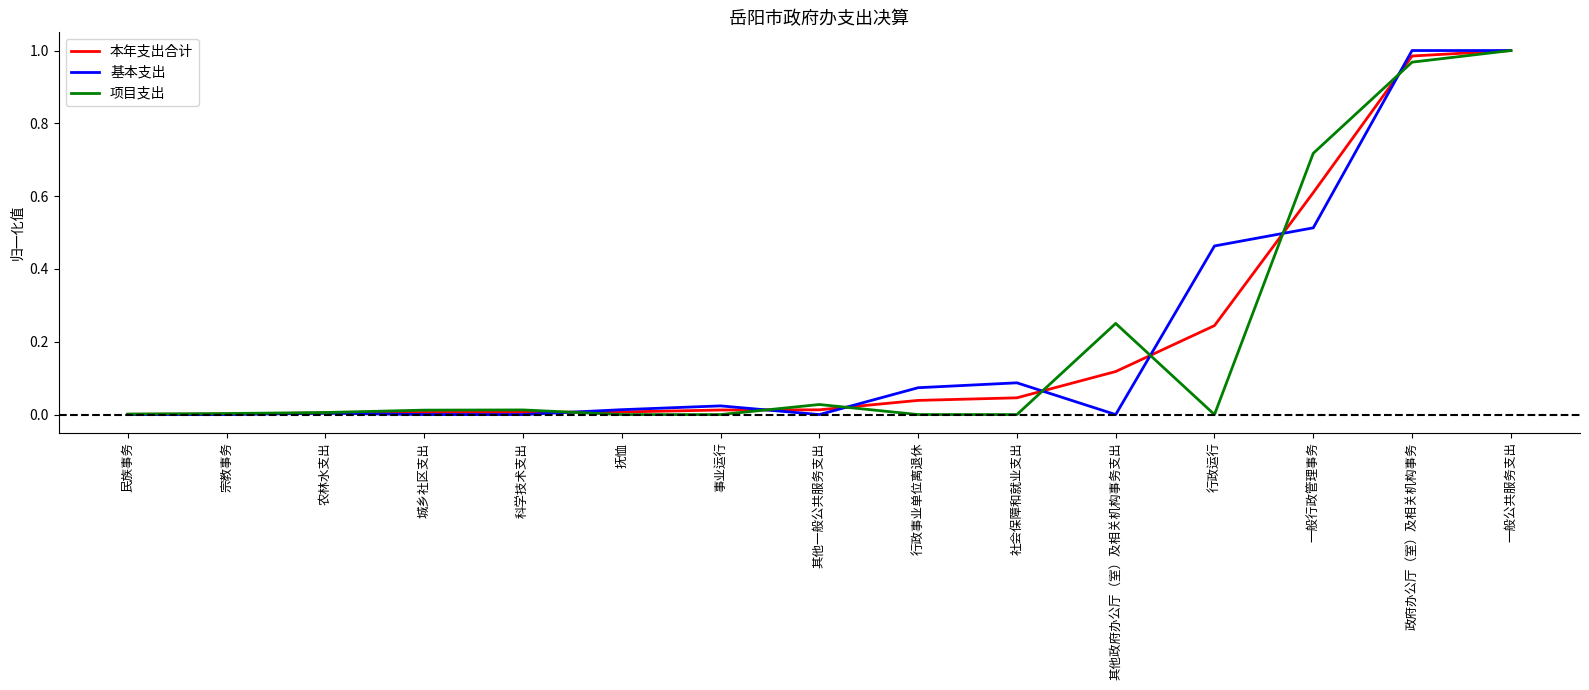

Is it true that 项目支出 equals 0.0 at 抚恤?

True